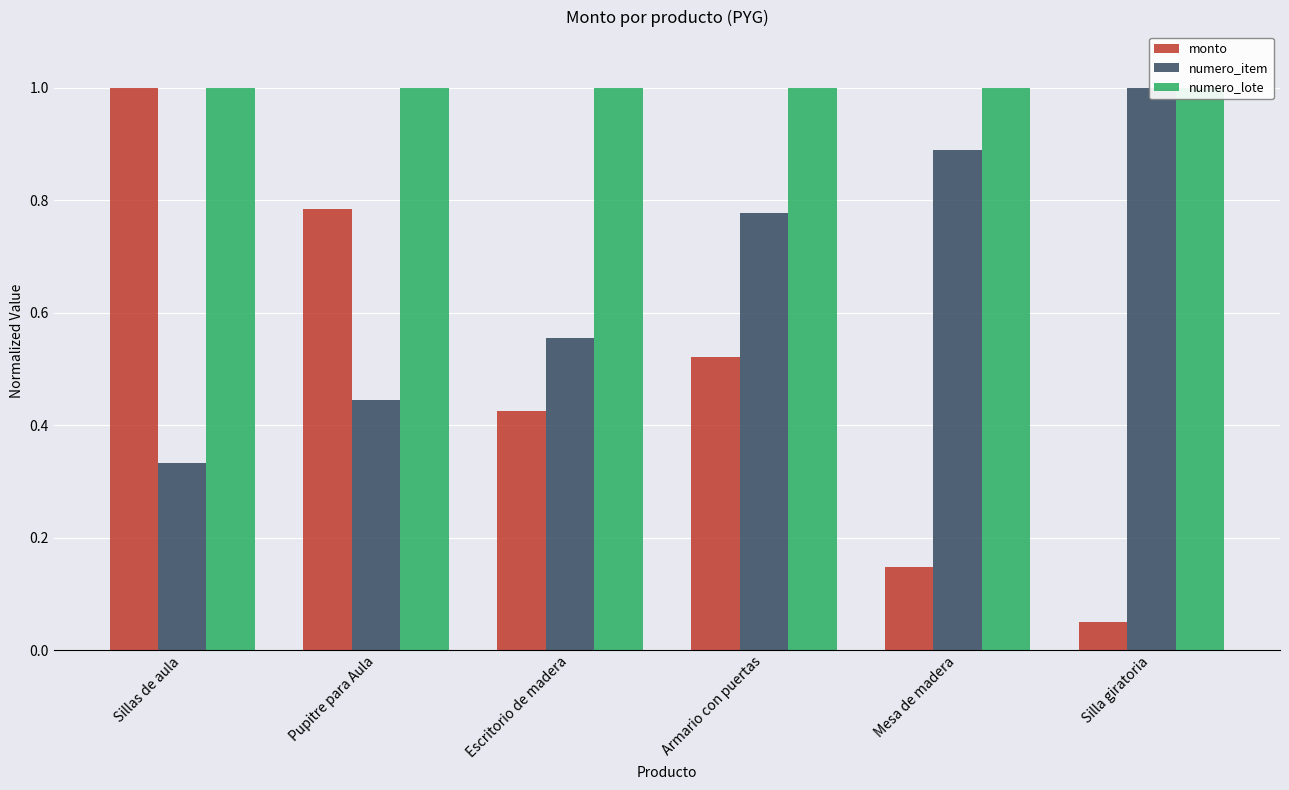

What is the spread (max minus min) of values at Sillas de aula?

0.7